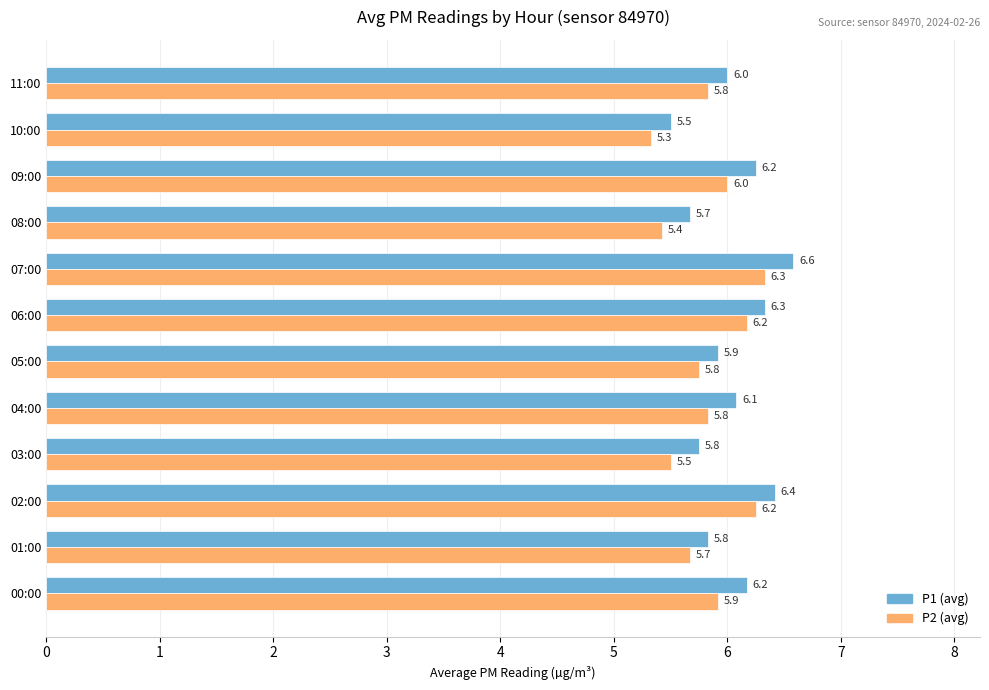

The P1 (avg) series shows 5.7 at 08:00. True or false?

True